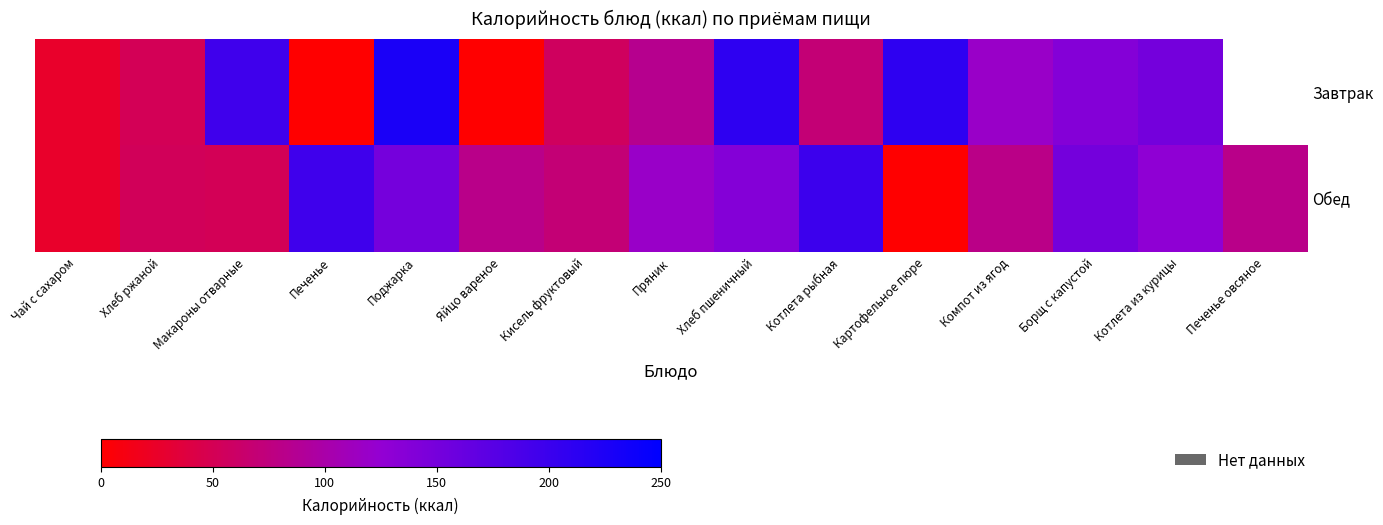

At how many categories does at least one series exceed 2?

15